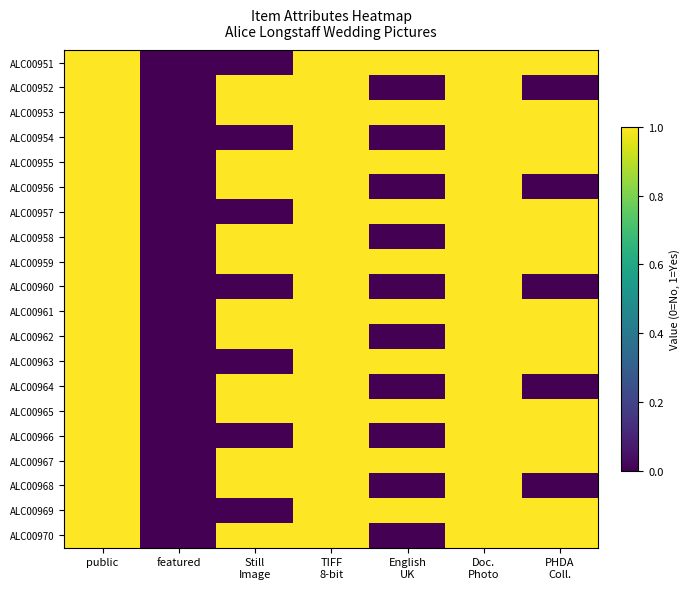

Which label corresponds to the largest value in the chart?

public